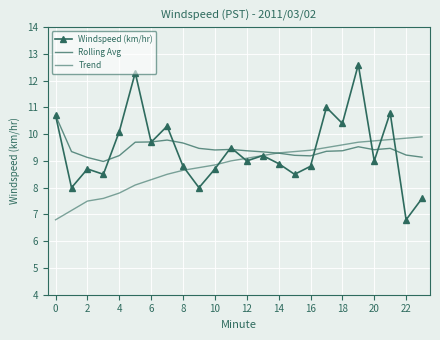

How many values in the Rolling Avg series exceed 9?

23